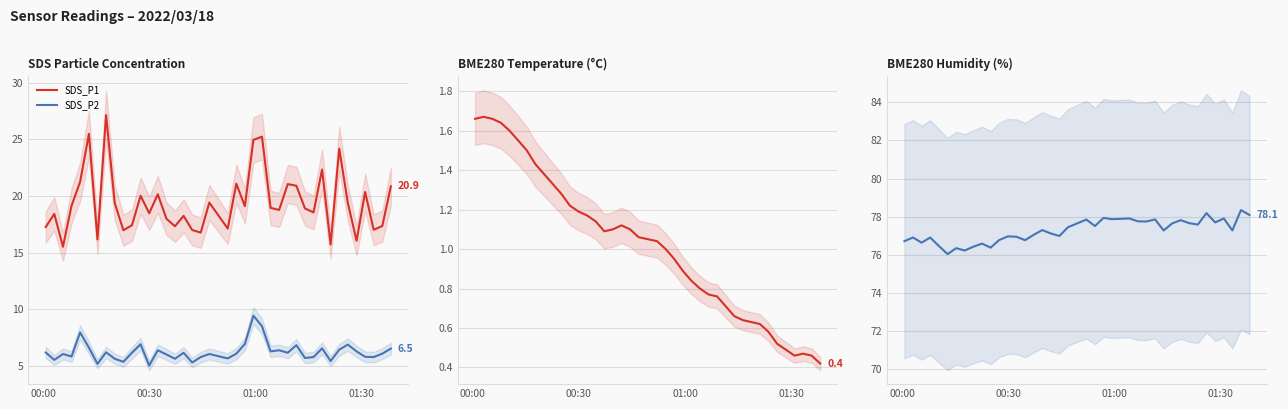

How many distinct data groups are displayed?

4